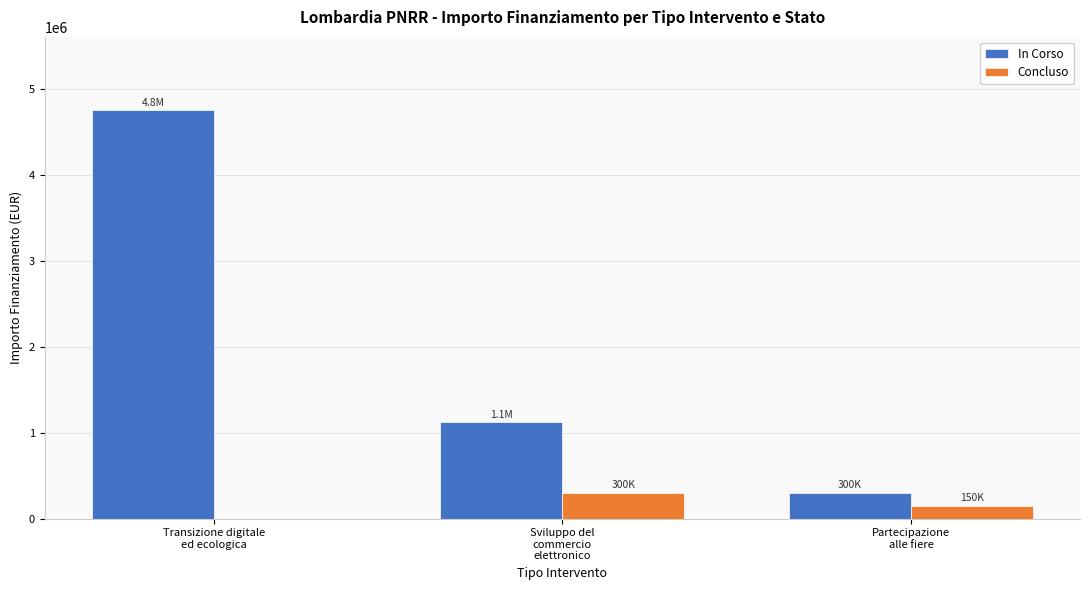

Reading right to left, transcribe all the data shown in this chart.

In Corso: Partecipazione
alle fiere=300000	Sviluppo del
commercio
elettronico=1120000	Transizione digitale
ed ecologica=4750000
Concluso: Partecipazione
alle fiere=150000	Sviluppo del
commercio
elettronico=300000	Transizione digitale
ed ecologica=0